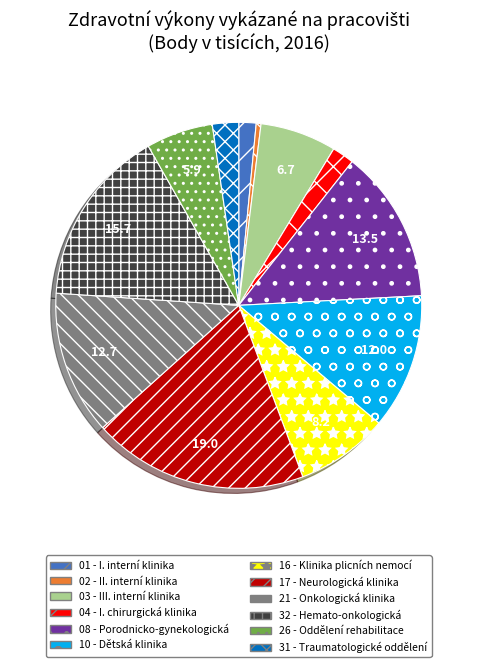

Between 26 - Oddělení rehabilitace and 02 - II. interní klinika, which is larger?

26 - Oddělení rehabilitace